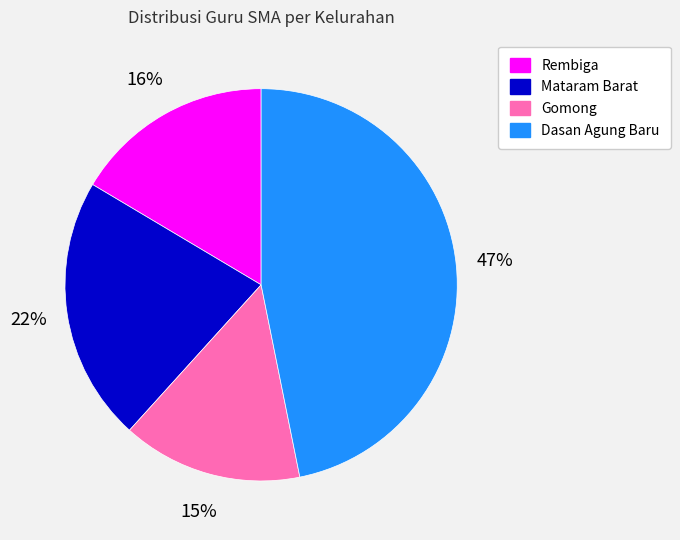

Which has a higher value, Rembiga or Dasan Agung Baru?

Dasan Agung Baru